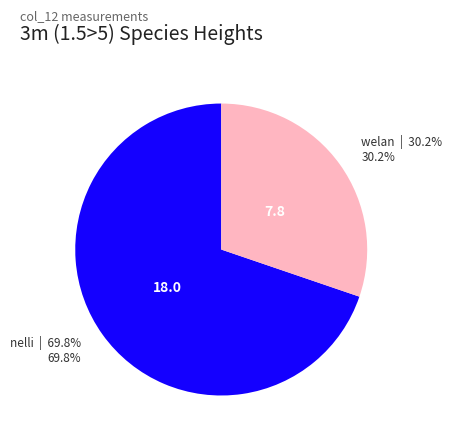

To the nearest percent, what percentage of the pie is nelli?

70%